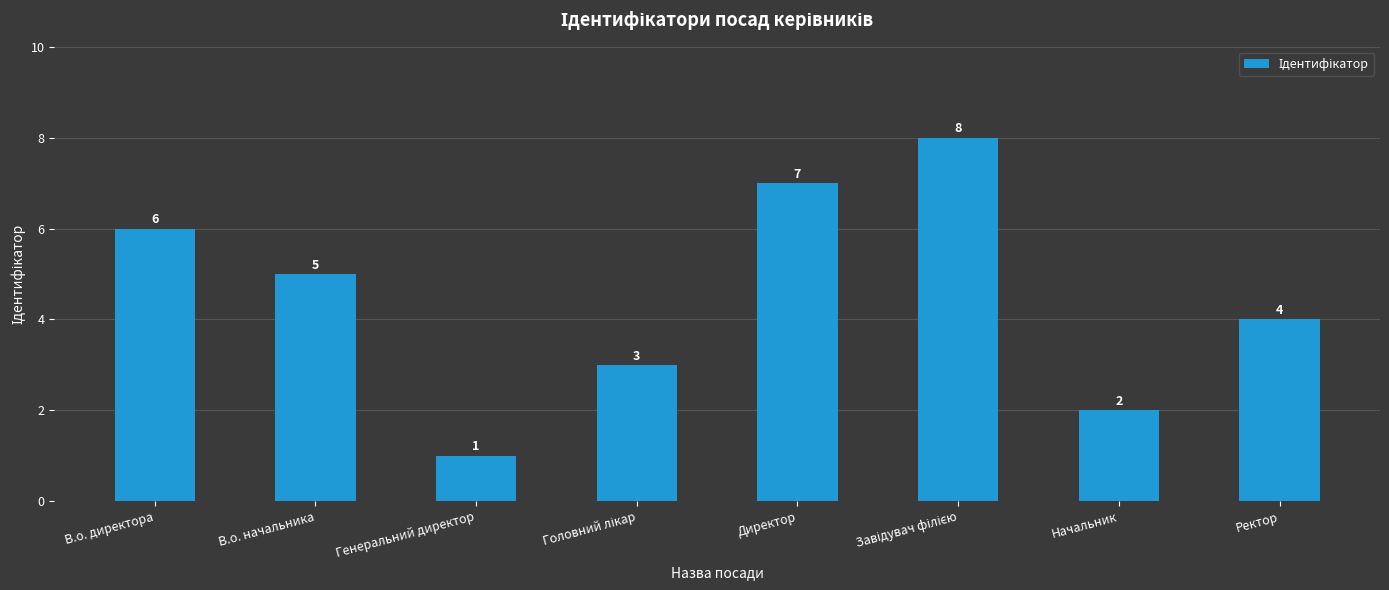

The value at В.о. начальника is 5. True or false?

True